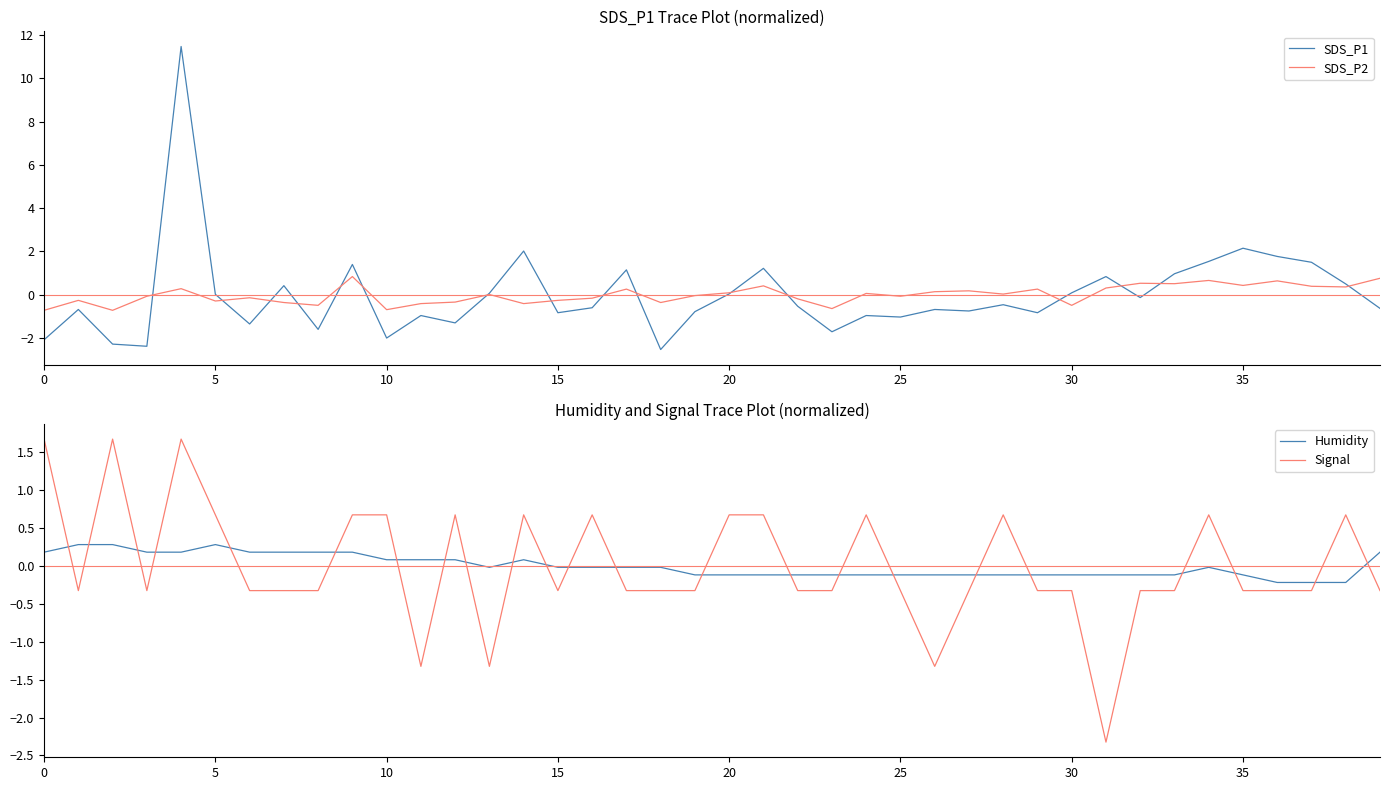

What is the greatest value displayed?

11.5